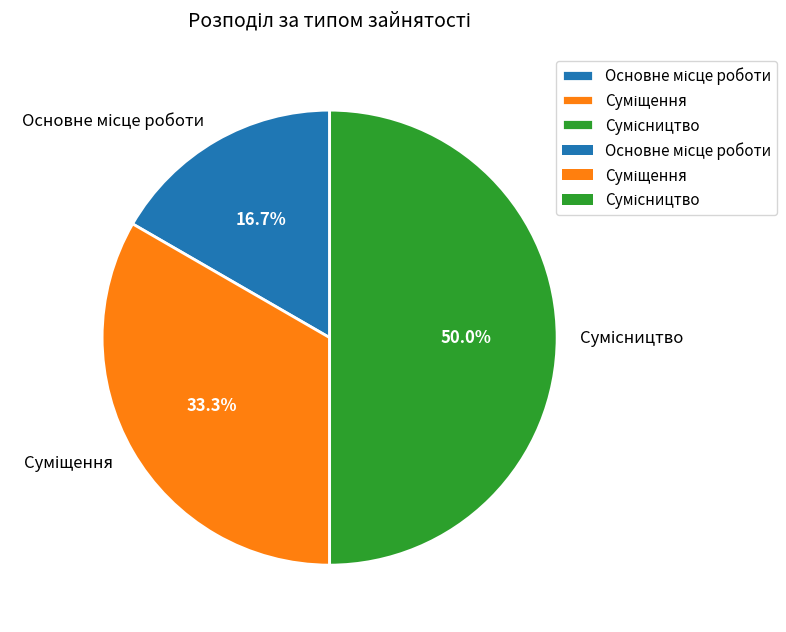

Count the number of slices in the pie.

3